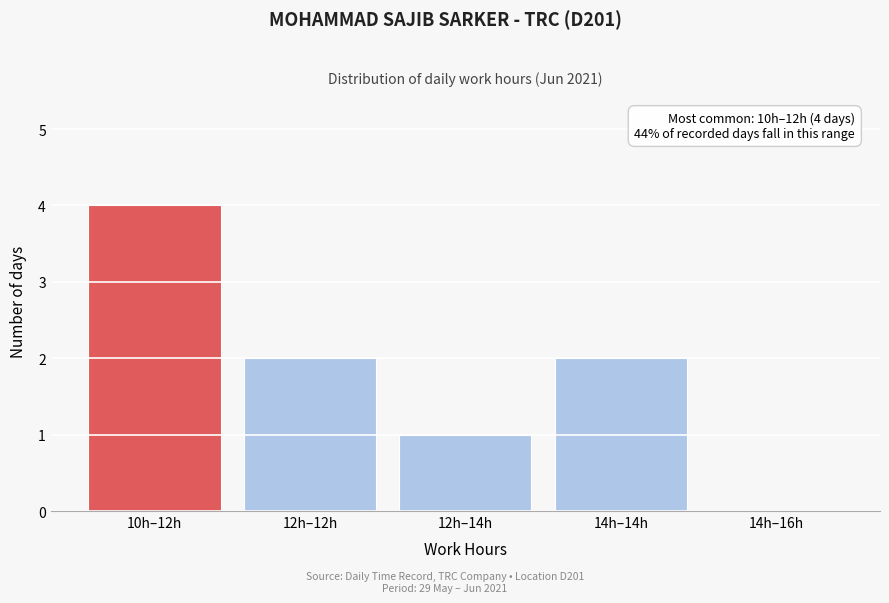

Reading right to left, what are all the values shown in this chart?

14h–16h=0	14h–14h=2	12h–14h=1	12h–12h=2	10h–12h=4